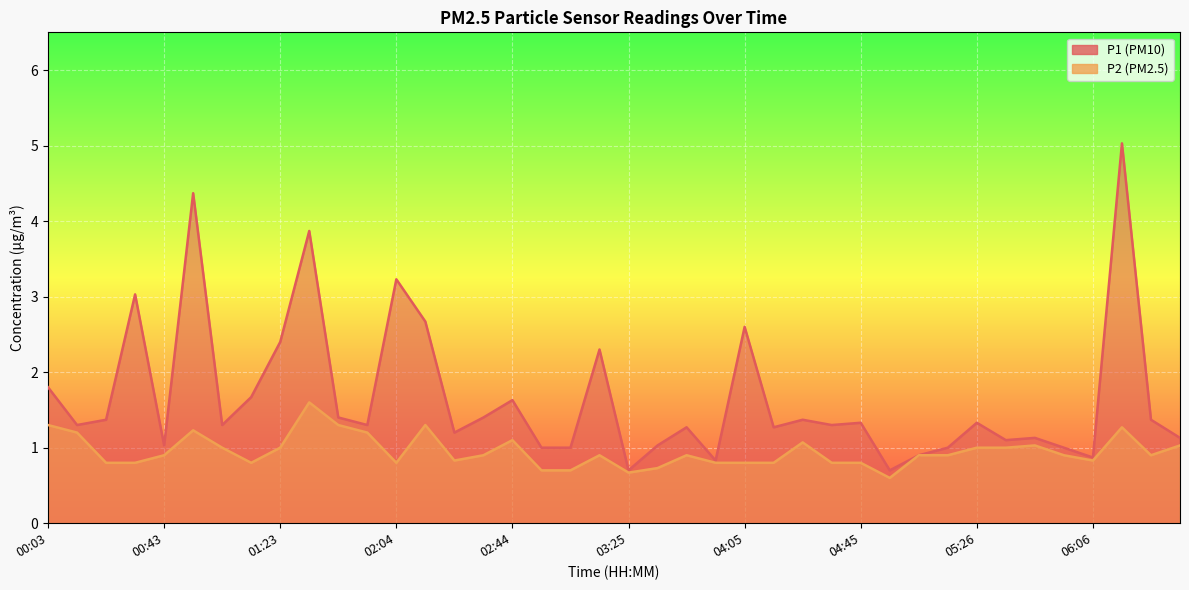

What position from the left is 06:06?

37